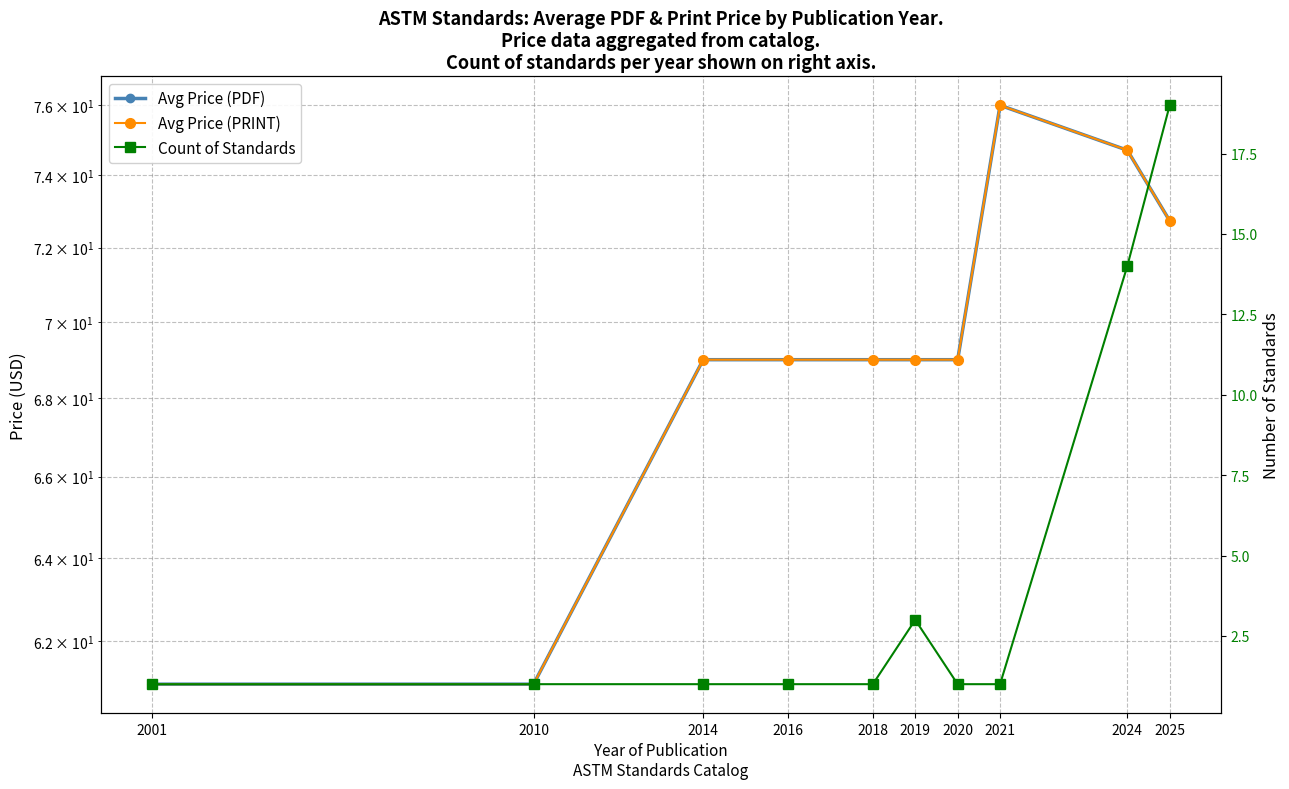

Rank the categories by Avg Price (PDF) value from highest to lowest.

2021, 2024, 2025, 2014, 2016, 2018, 2019, 2020, 2001, 2010